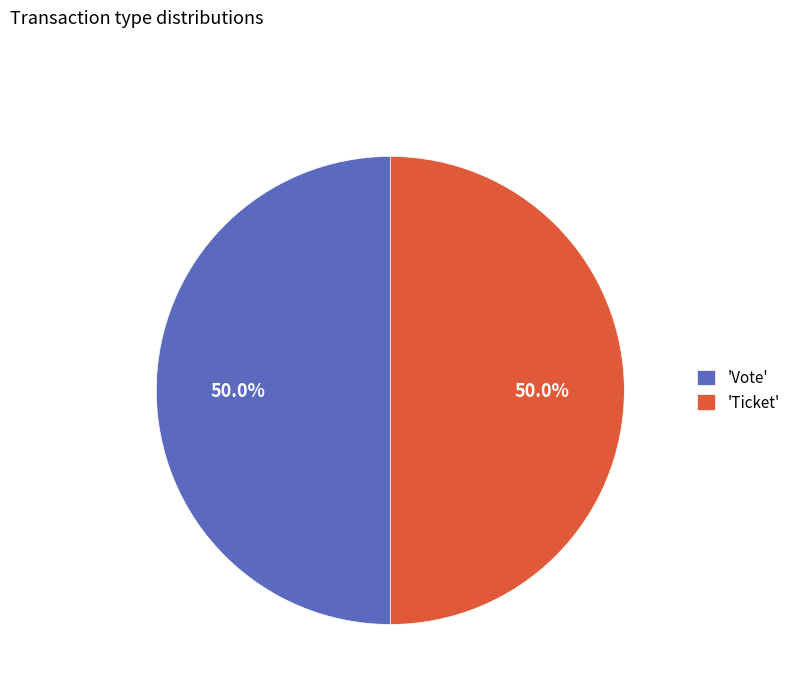

Approximately how many times larger is the value at 'Ticket' compared to 'Vote'?

1.0